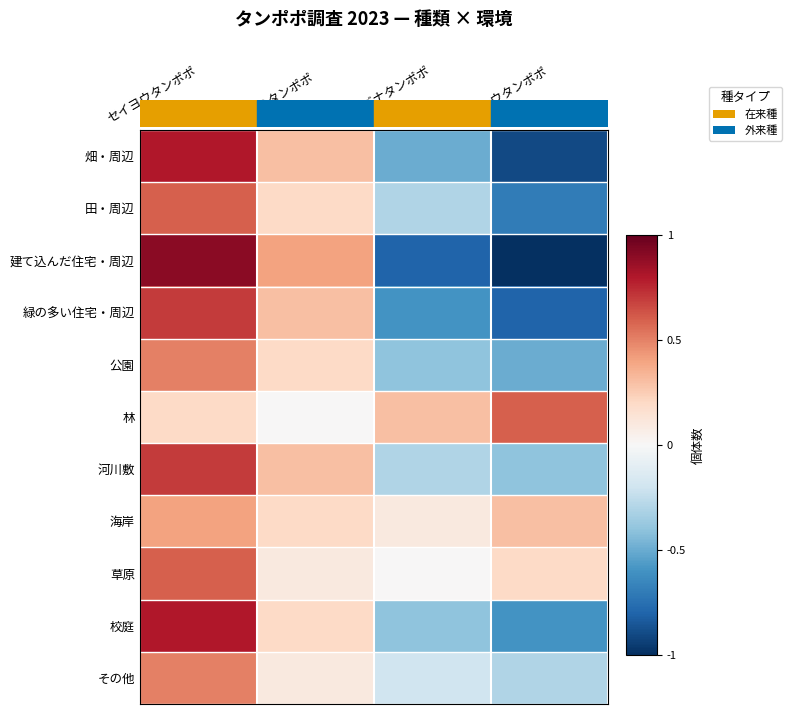

Count the number of data series in this chart.

11